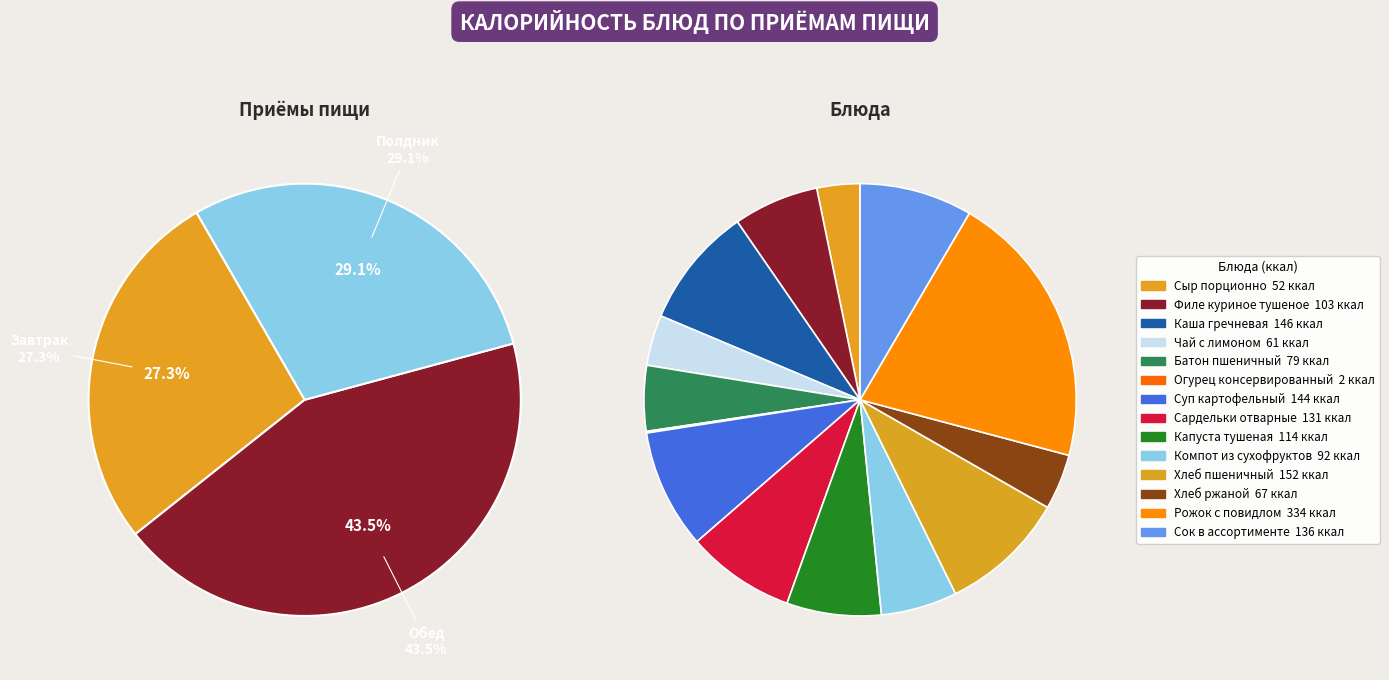

To the nearest percent, what is the combined percentage of Компот из сухофруктов and Капуста тушеная?

13%